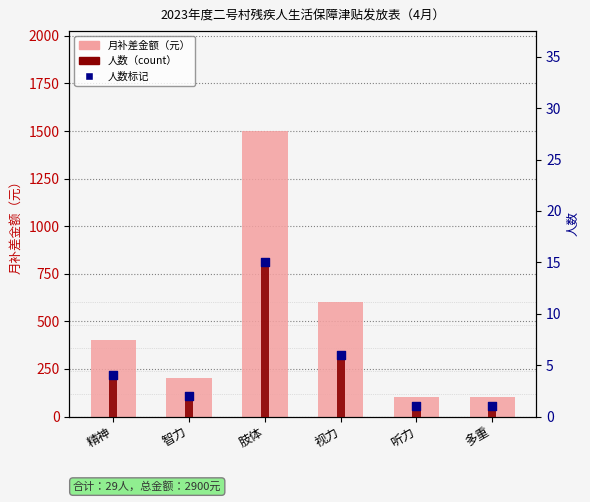

Which series has the widest spread of Y values?

月补差金额（元）